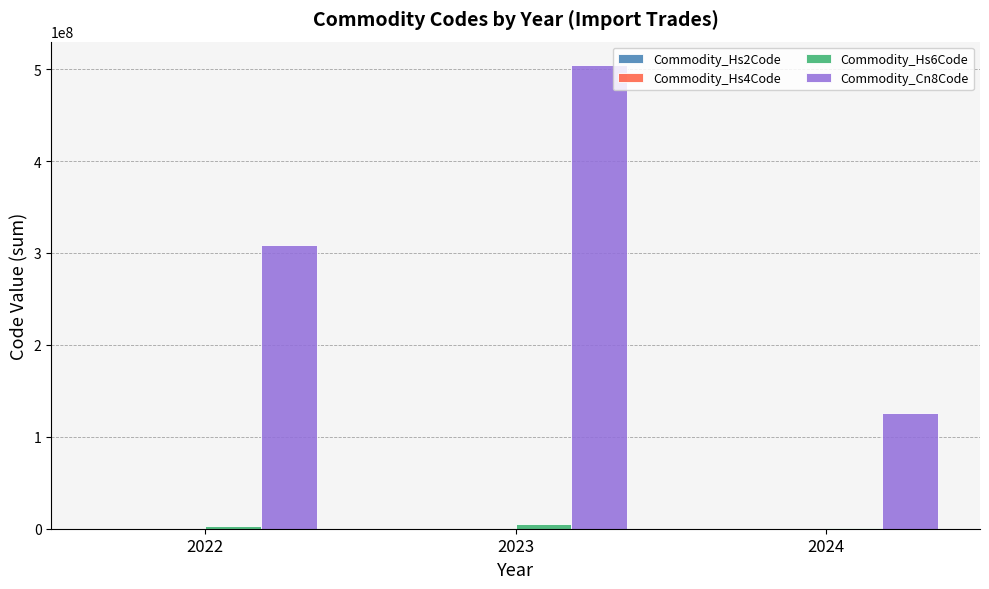

What is the greatest value displayed?

504633651